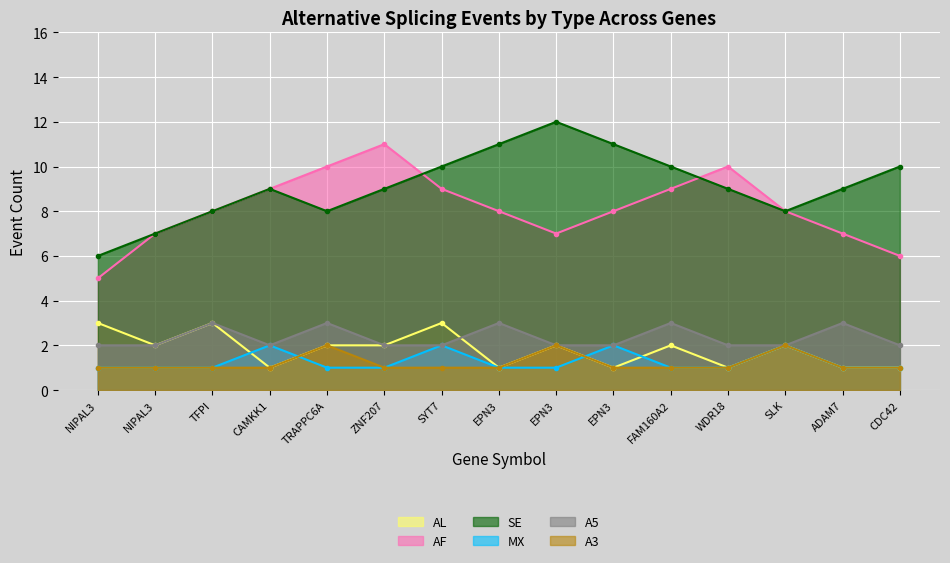

True or false: A5 has a value of 3 at ZNF207.

False